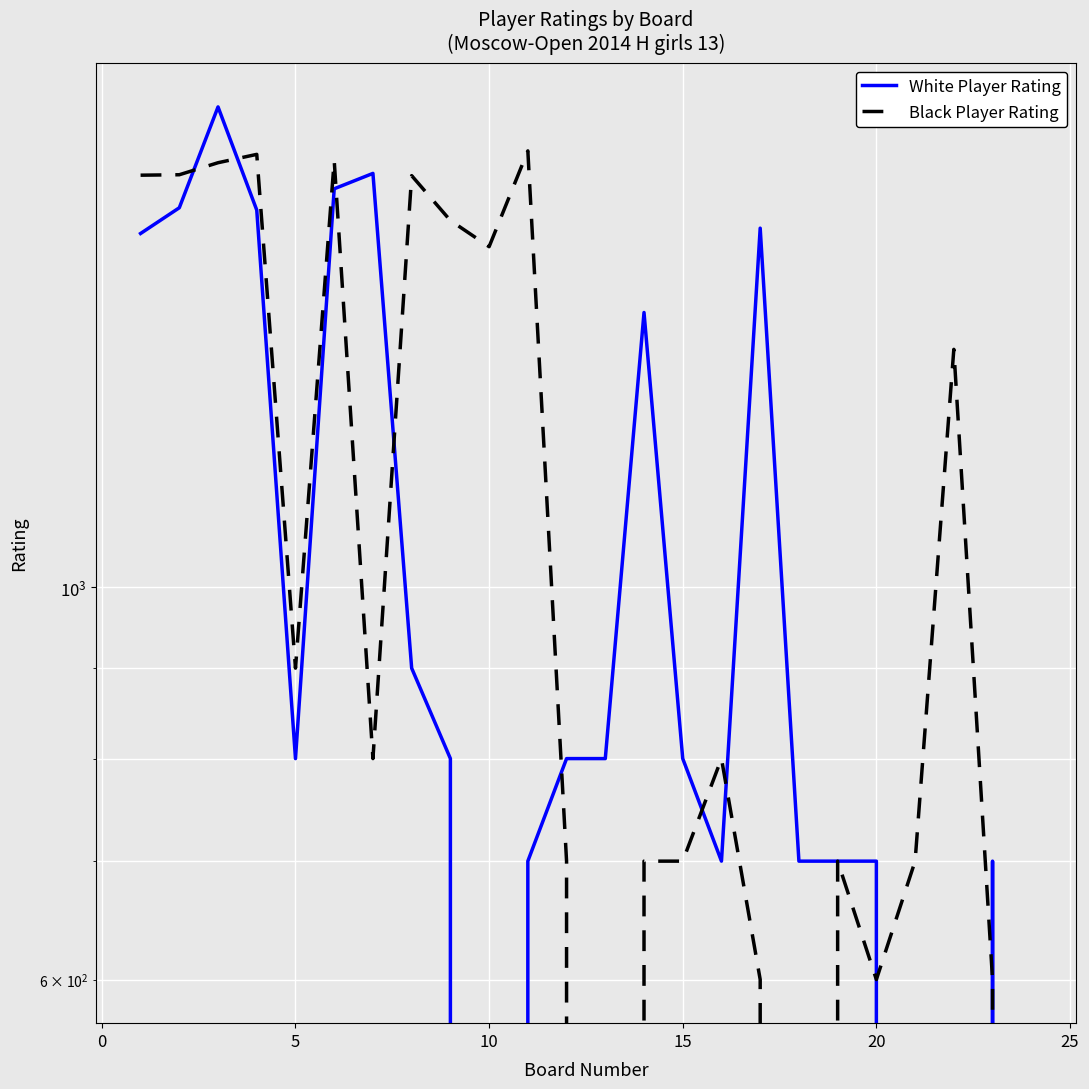

True or false: Black Player Rating and White Player Rating cross at least once.

True